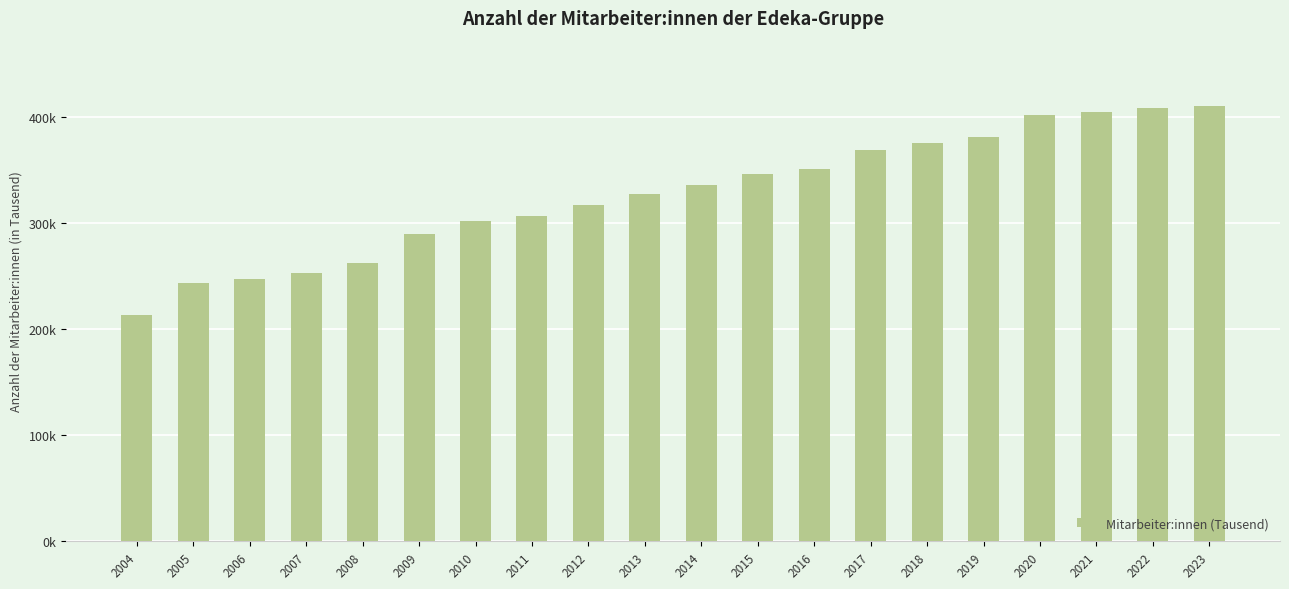

What is the approximate value at 2014?

336.1